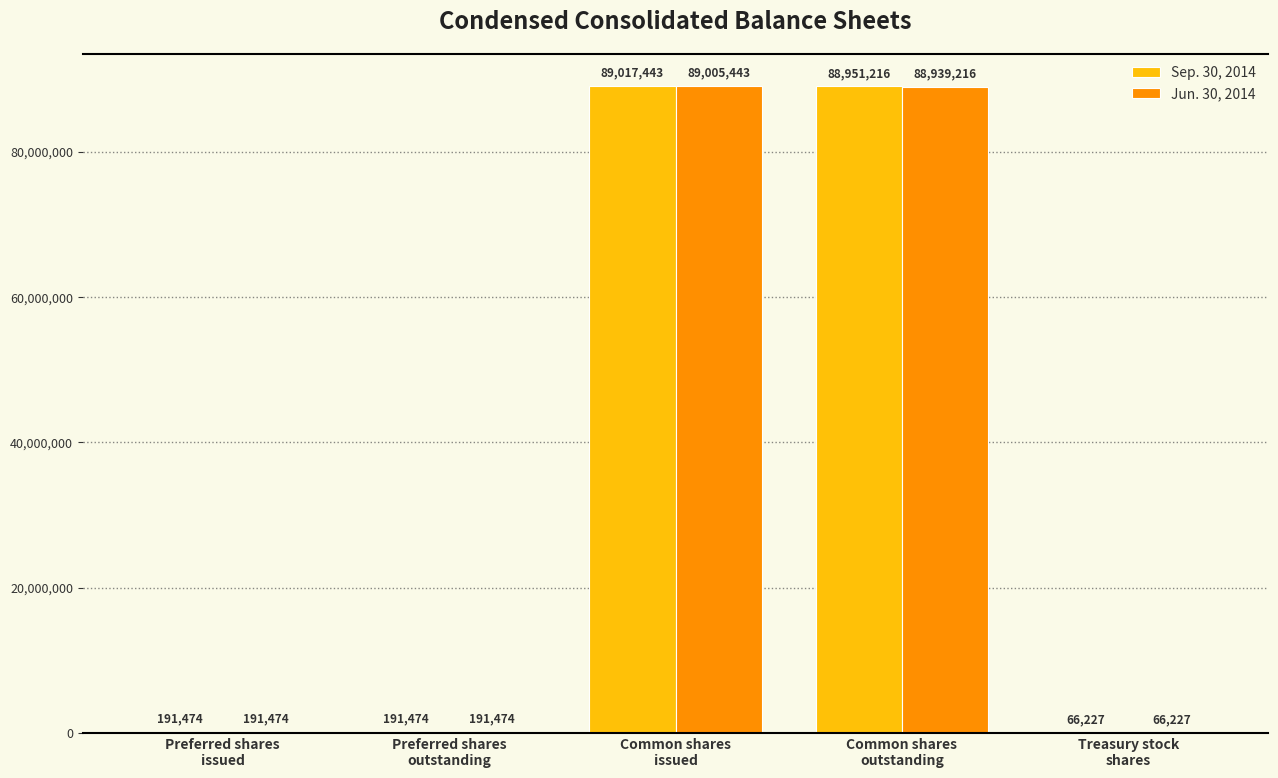

Which series has the largest total across all categories?

Sep. 30, 2014